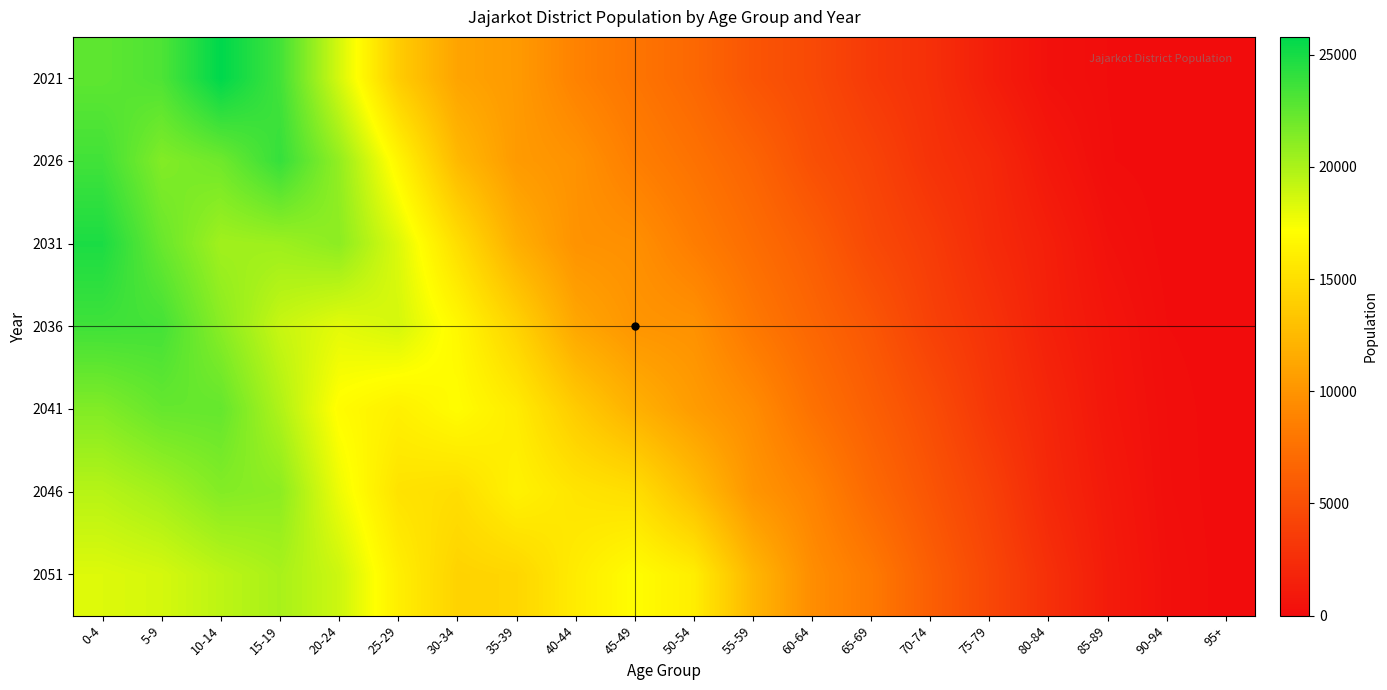

What is the difference between the highest and lowest values at 0-4?

6498